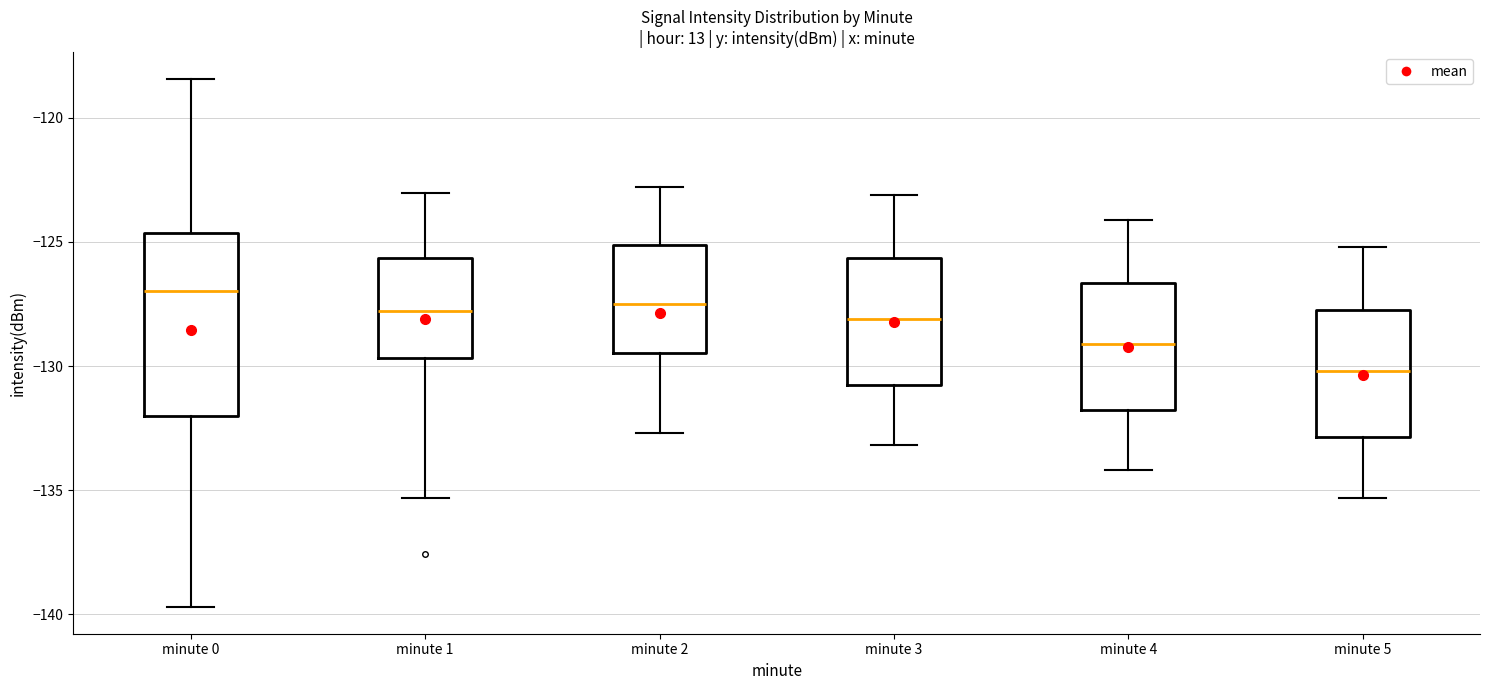

Reading left to right, read every box against the y-axis: the position of its median line, the range the box covers, and the ends of its whiskers. The values are not printed on the chart, so give them approximately, as read against the axis.

minute 0: median -127.0, box -132.0 to -124.5, whiskers -139.5 to -118.5
minute 1: median -128.0, box -129.5 to -125.5, whiskers -135.5 to -123.0
minute 2: median -127.5, box -129.5 to -125.0, whiskers -132.5 to -123.0
minute 3: median -128.0, box -131.0 to -125.5, whiskers -133.0 to -123.0
minute 4: median -129.0, box -132.0 to -126.5, whiskers -134.0 to -124.0
minute 5: median -130.0, box -133.0 to -127.5, whiskers -135.5 to -125.0